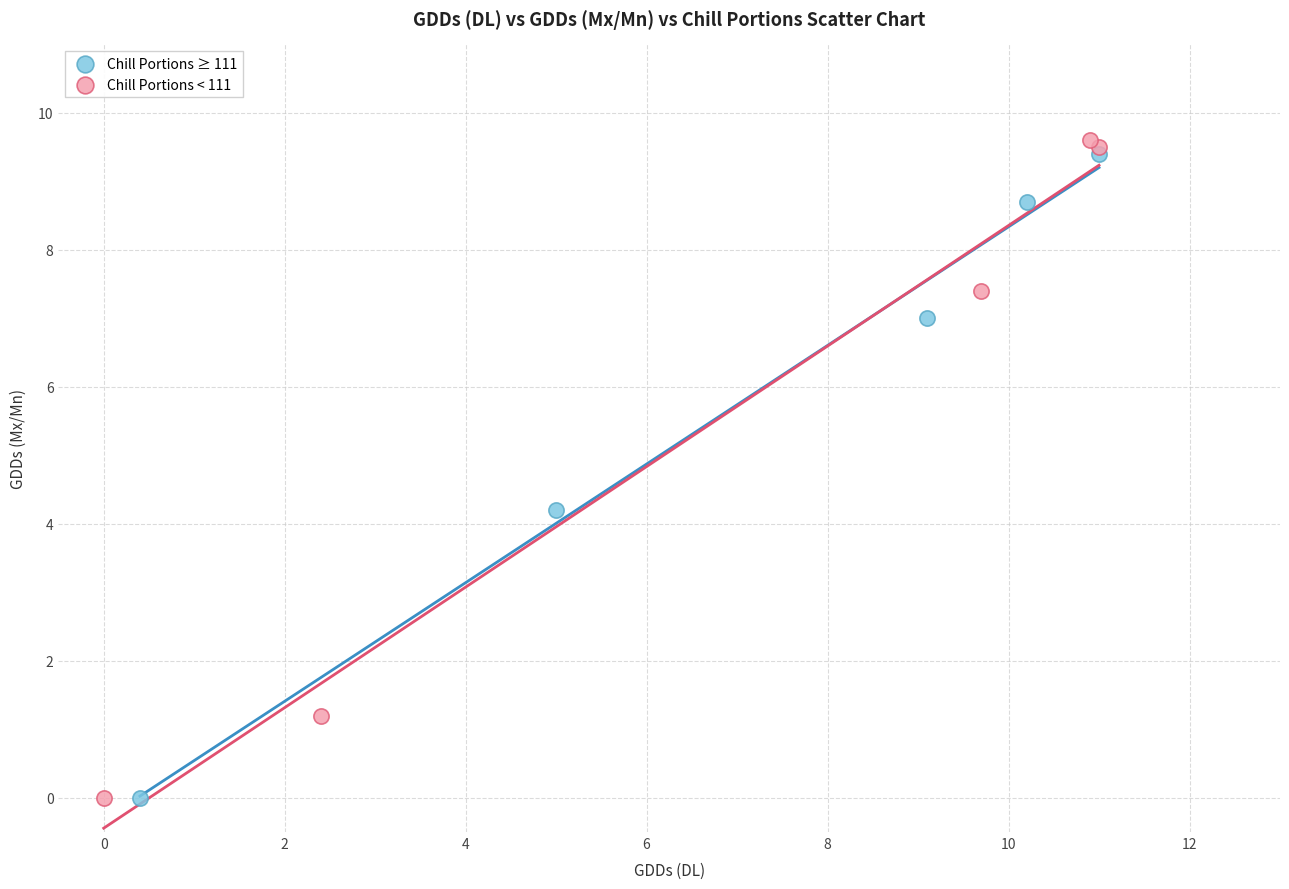

What are all the series names shown in the legend?

Chill Portions ≥ 111, Chill Portions < 111